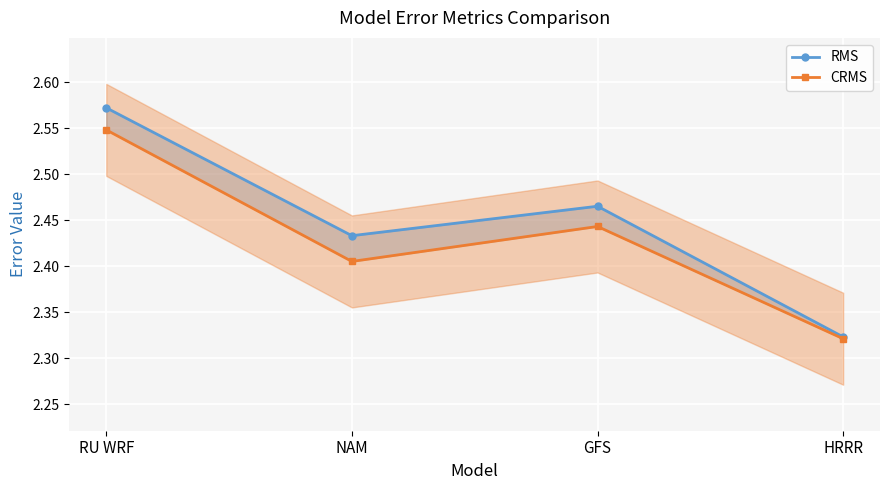

Reading left to right, extract all data points from this chart.

RMS: 2.6	2.4	2.5	2.3
CRMS: 2.5	2.4	2.4	2.3